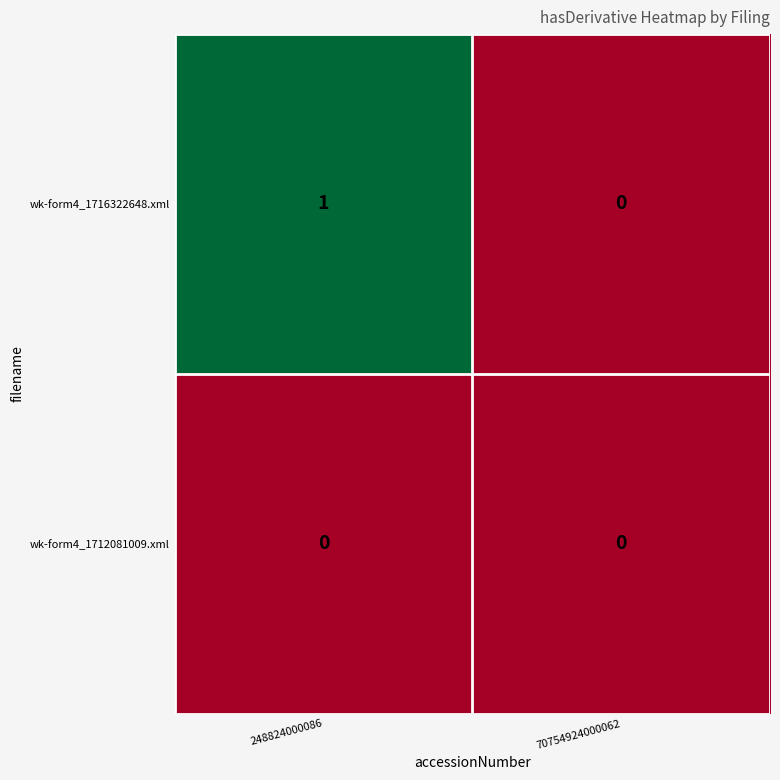

The wk-form4_1716322648.xml series shows 0 at 70754924000062. True or false?

True